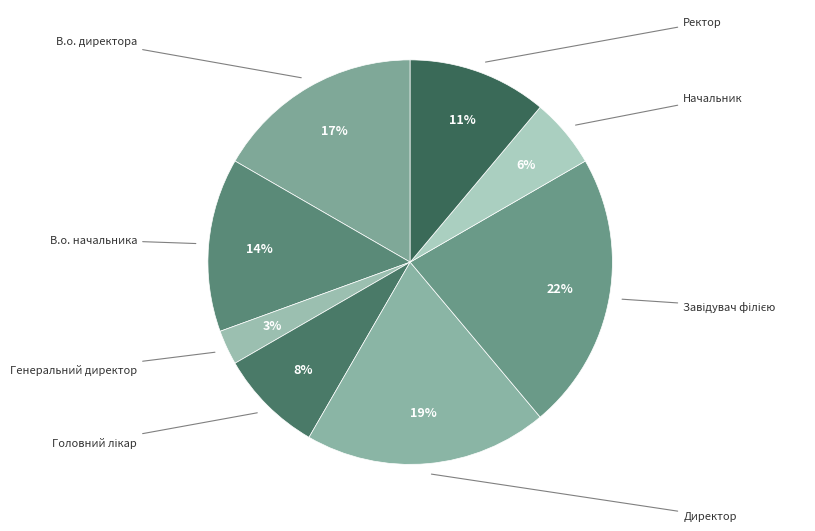

How many slices are in this pie chart?

8